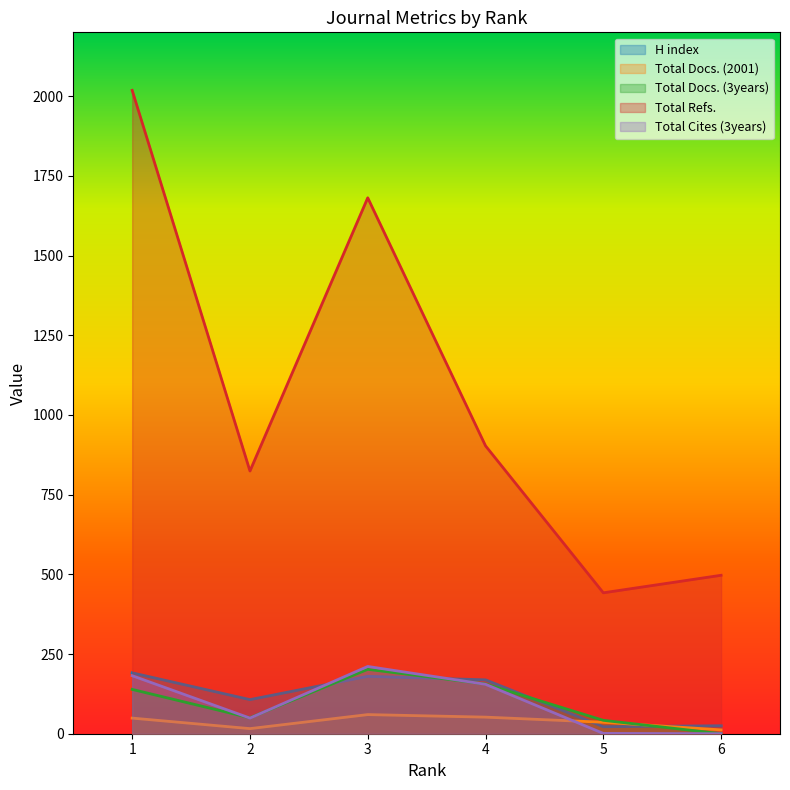

Which series has the largest range (max minus min)?

Total Refs.